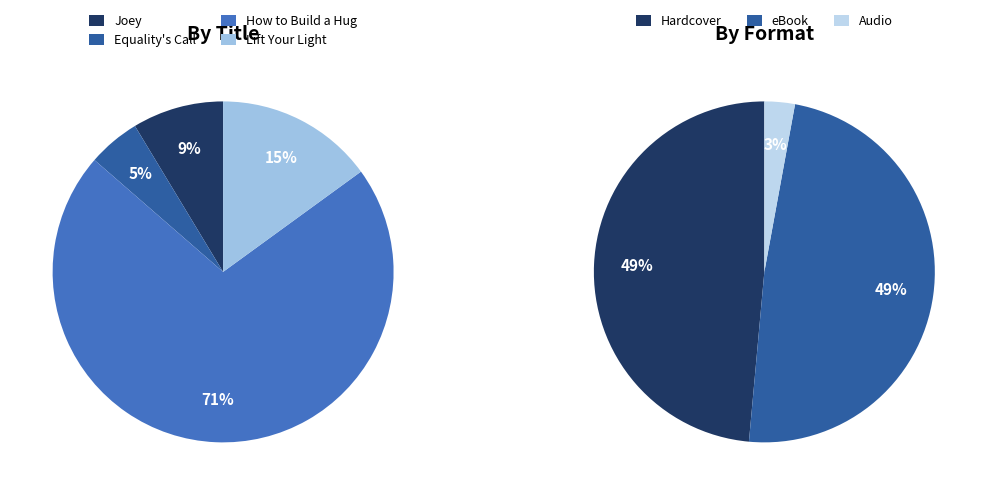

Approximately how many times larger is the value at Equality's Call (Hardcover) compared to How to Build a Hug (Hardcover)?

0.1